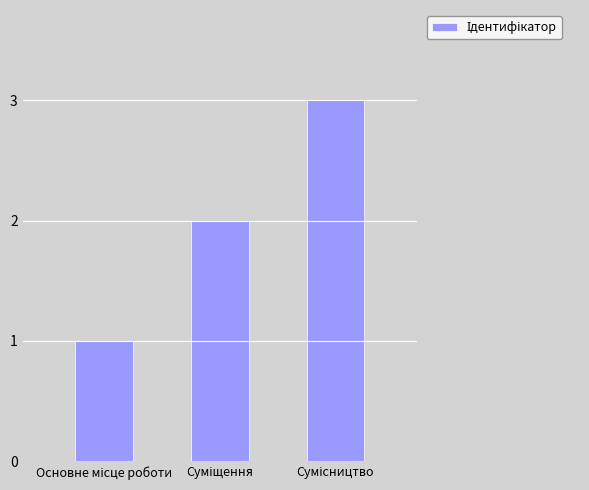

Count the number of categories in the chart.

3